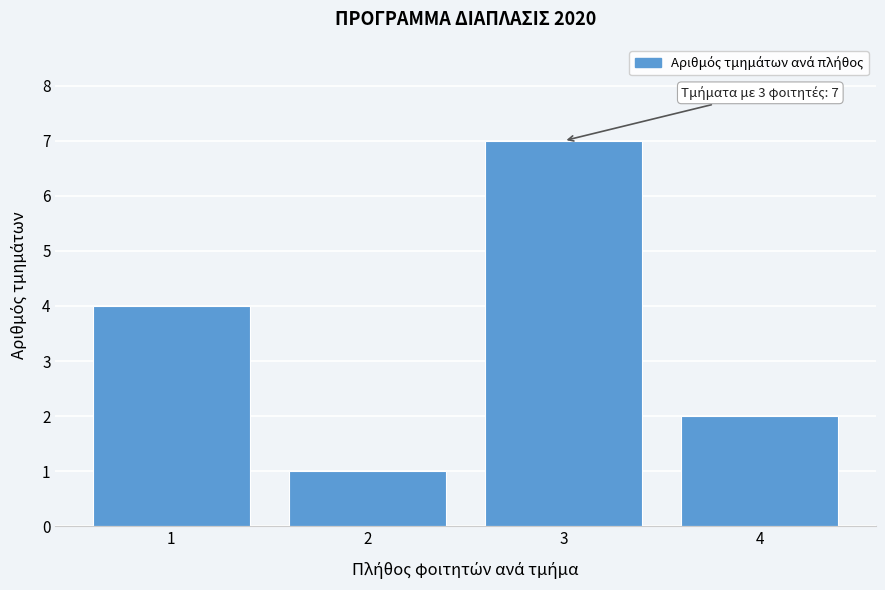

Over which range of the x-axis is the bar tallest?

2.5 to 3.5